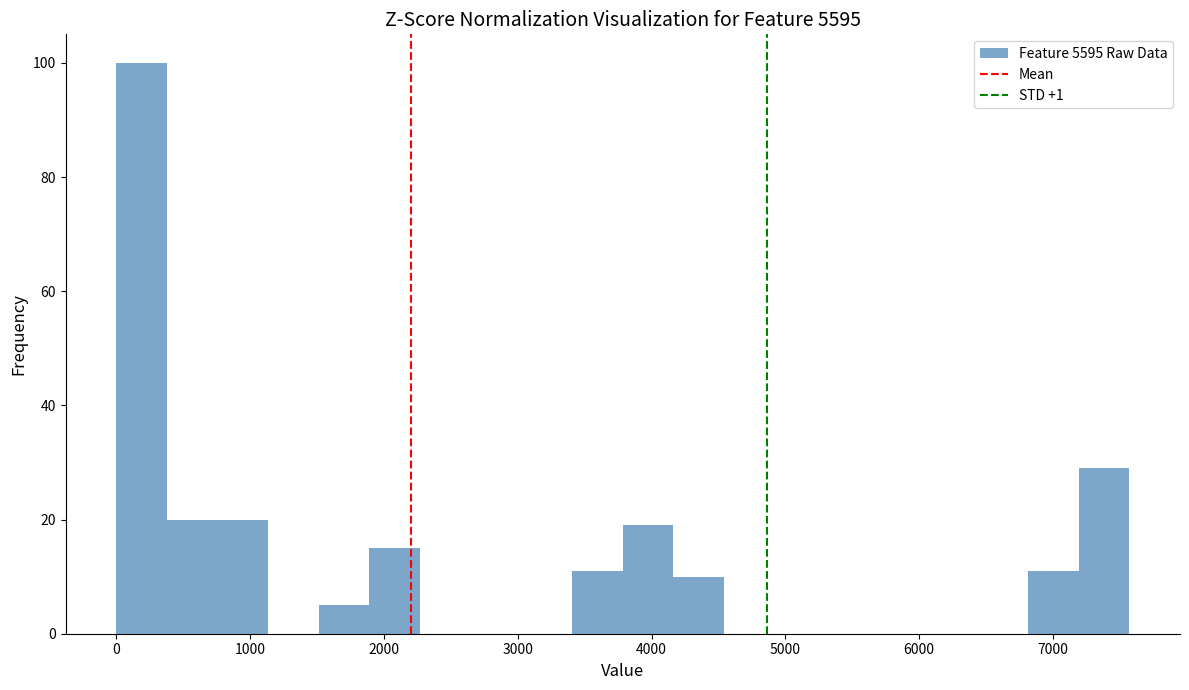

Read against the x-axis, roughly where is the centre of the tallest bar?

200